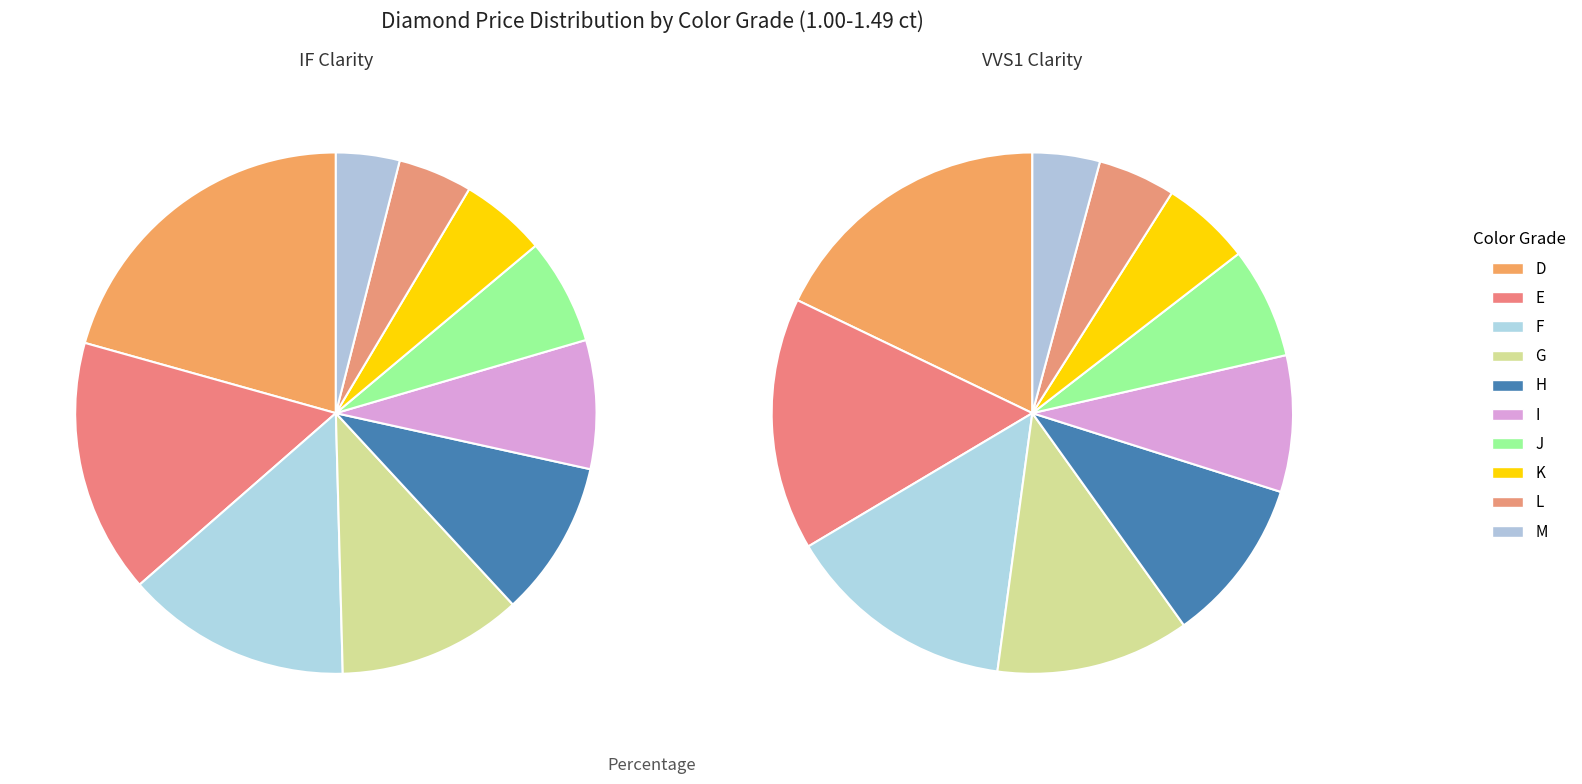

Is there a majority slice in this chart?

No